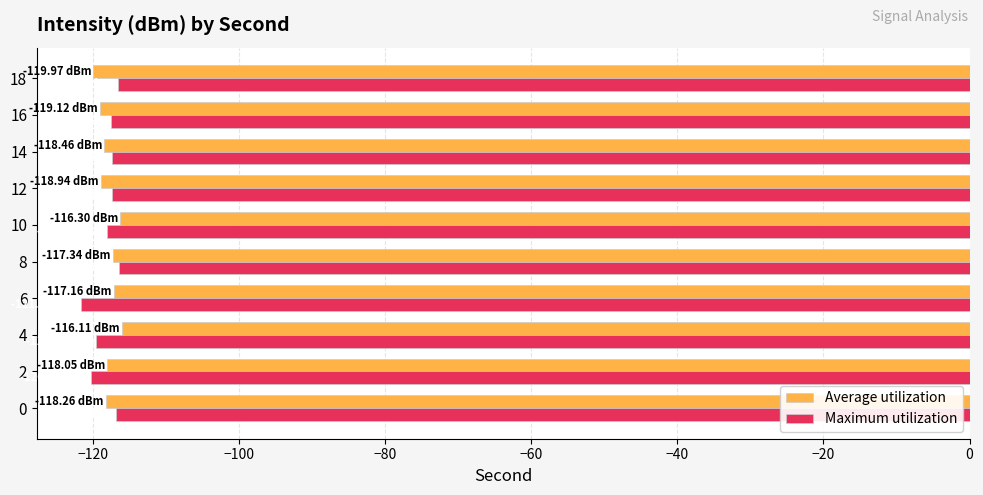

What is the total value across all series at 18?

-236.5